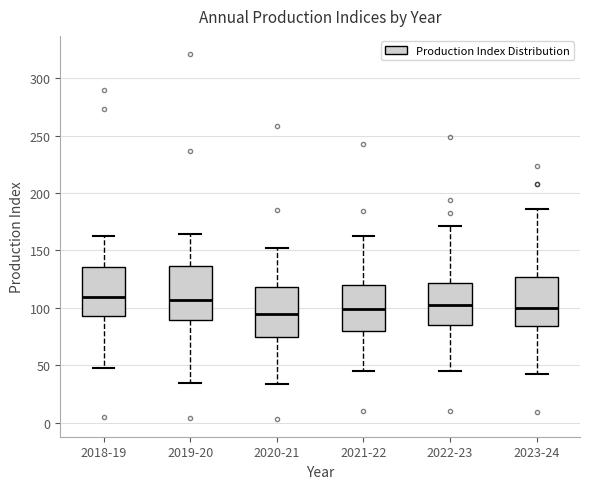

Reading left to right, read every box against the y-axis: the position of its median line, the range the box covers, and the ends of its whiskers. The values are not printed on the chart, so give them approximately, as read against the axis.

2018-19: median 110, box 95 to 135, whiskers 50 to 160
2019-20: median 105, box 90 to 135, whiskers 35 to 165
2020-21: median 95, box 75 to 120, whiskers 35 to 150
2021-22: median 100, box 80 to 120, whiskers 45 to 160
2022-23: median 100, box 85 to 120, whiskers 45 to 170
2023-24: median 100, box 85 to 125, whiskers 45 to 185